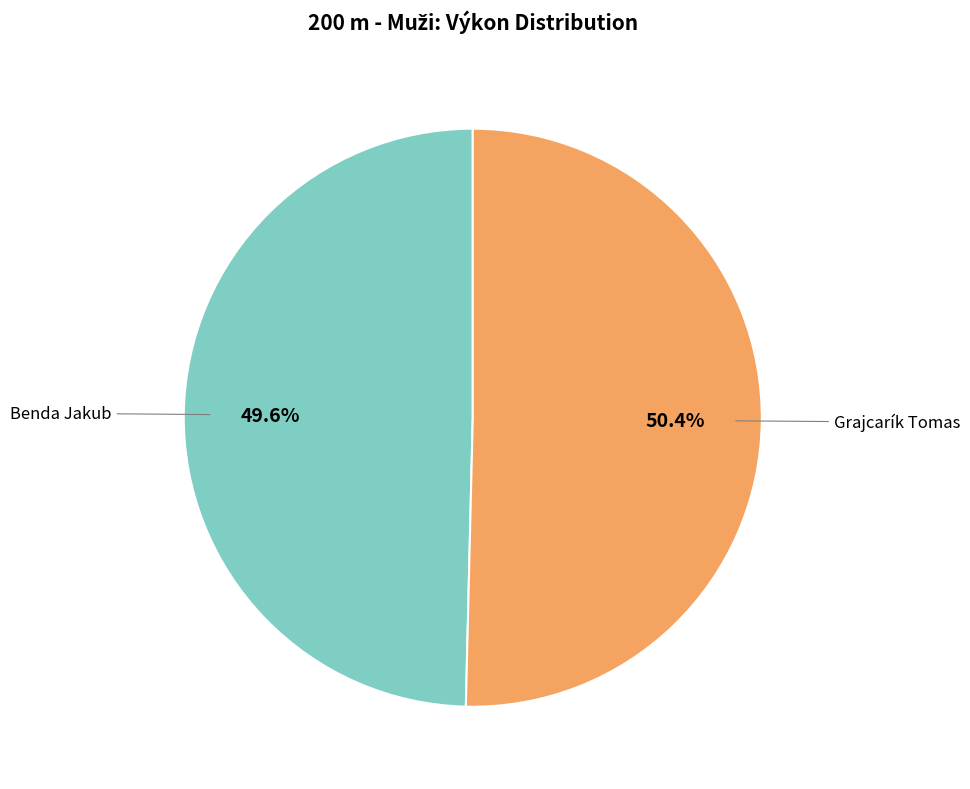

Is there any slice that represents more than half of the pie?

Yes